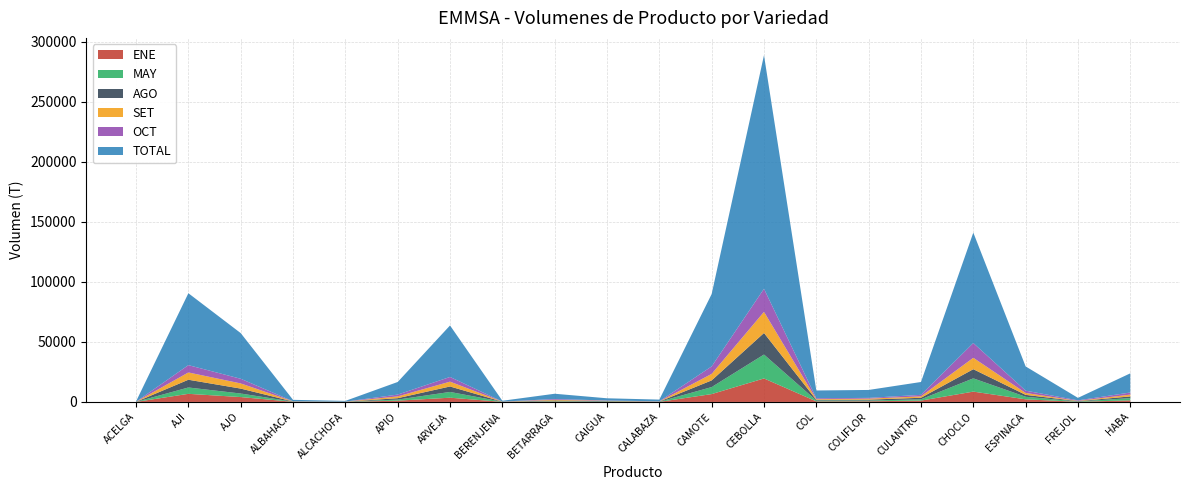

Reading left to right, list all the values displayed in this chart.

ENE: 17	6753	4048	105	47	1062	3524	67	439	55	39	6544	19564	463	552	1106	8597	2168	111	1306
MAY: 27	5282	2963	116	93	888	4801	89	404	275	112	5841	19924	706	574	1091	11048	2151	257	1874
AGO: 38	6456	4107	151	29	1176	4548	61	378	335	148	5557	17966	578	782	1268	7627	1581	261	1428
SET: 51	6071	4315	117	47	1495	4026	59	550	271	95	5427	17599	553	836	1179	9508	1580	251	1501
OCT: 35	6096	3870	78	56	1492	3914	46	645	263	131	6243	19247	775	631	1266	12291	1936	435	1739
TOTAL: 267	59917	38054	1177	599	10509	42903	661	4406	1844	1416	60295	194591	6470	6605	10703	92015	20166	2072	15972